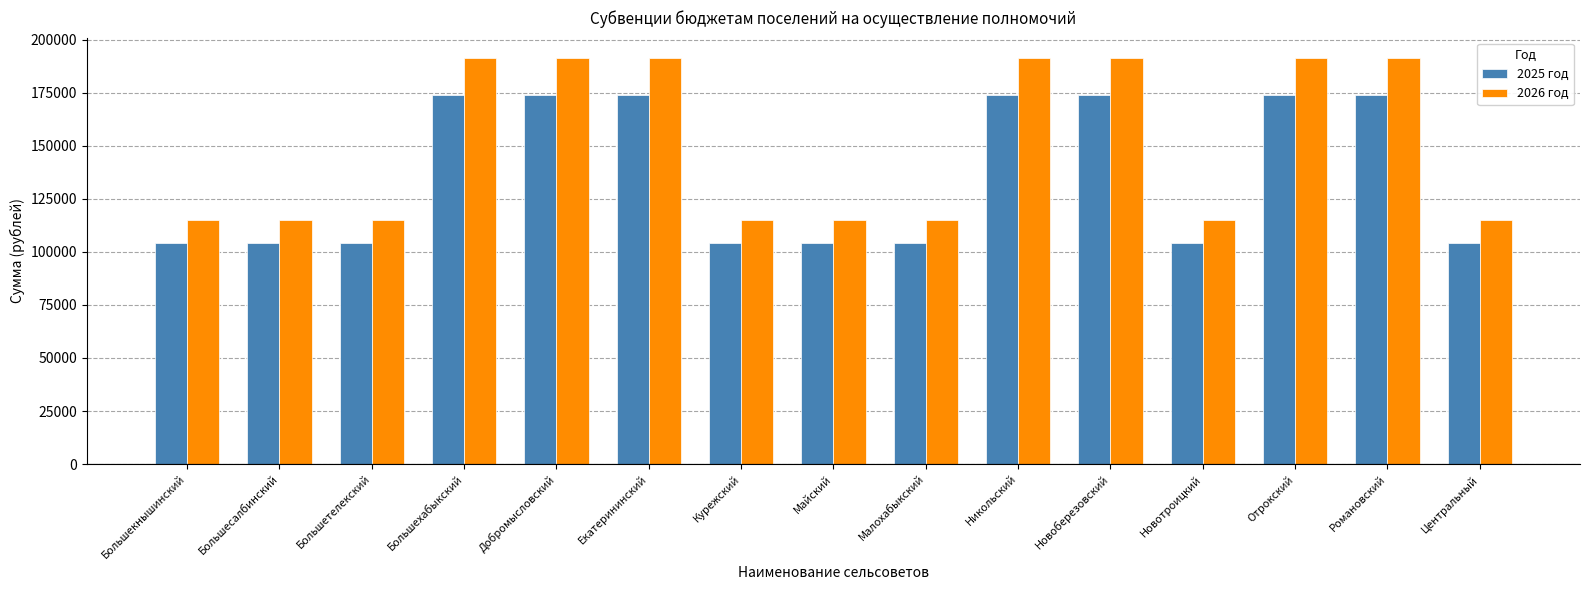

The value of 2025 год at Большесалбинский is 104278. True or false?

True